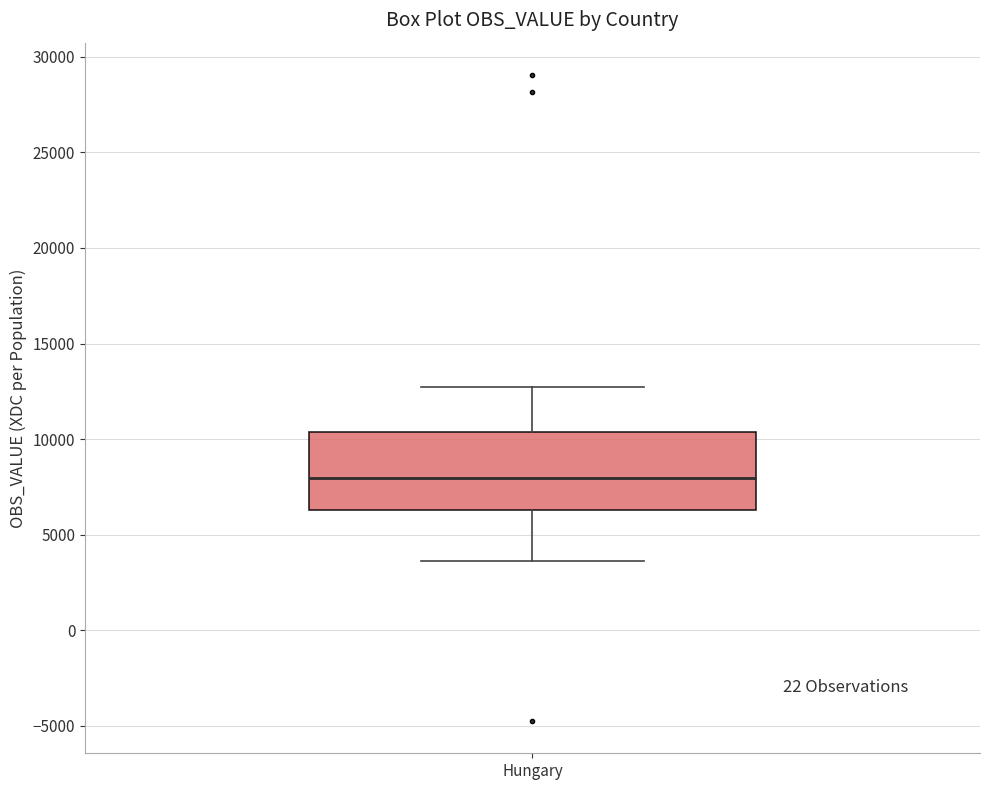

Where does the median line of the box for Hungary sit on the y-axis? The values are not printed on the chart, so give them approximately, as read against the axis.

8000